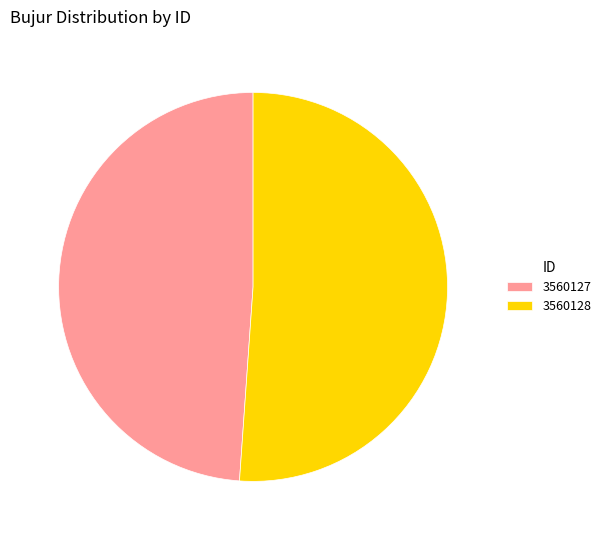

True or false: 3560127 accounts for 49% of the total.

True